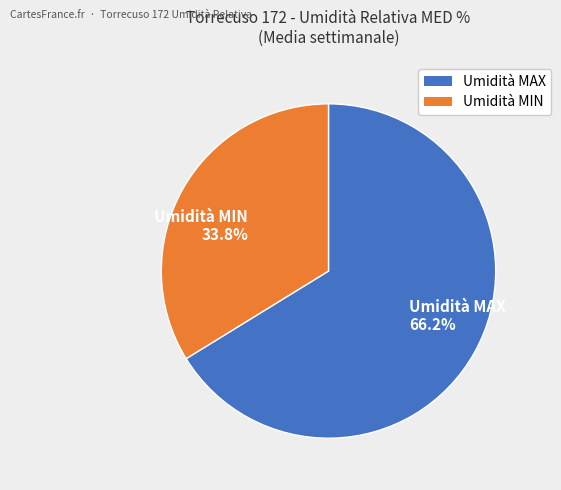

Which category has the smallest portion of the pie?

Umidità MIN 33.8%